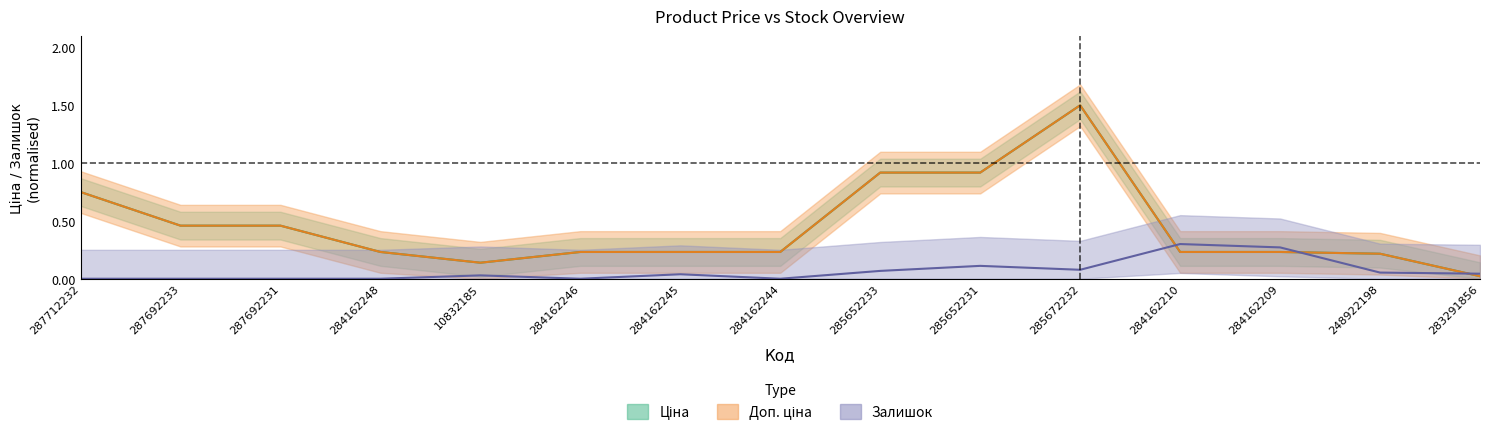

What is the difference between the maximum and minimum values in the Залишок series?

0.3